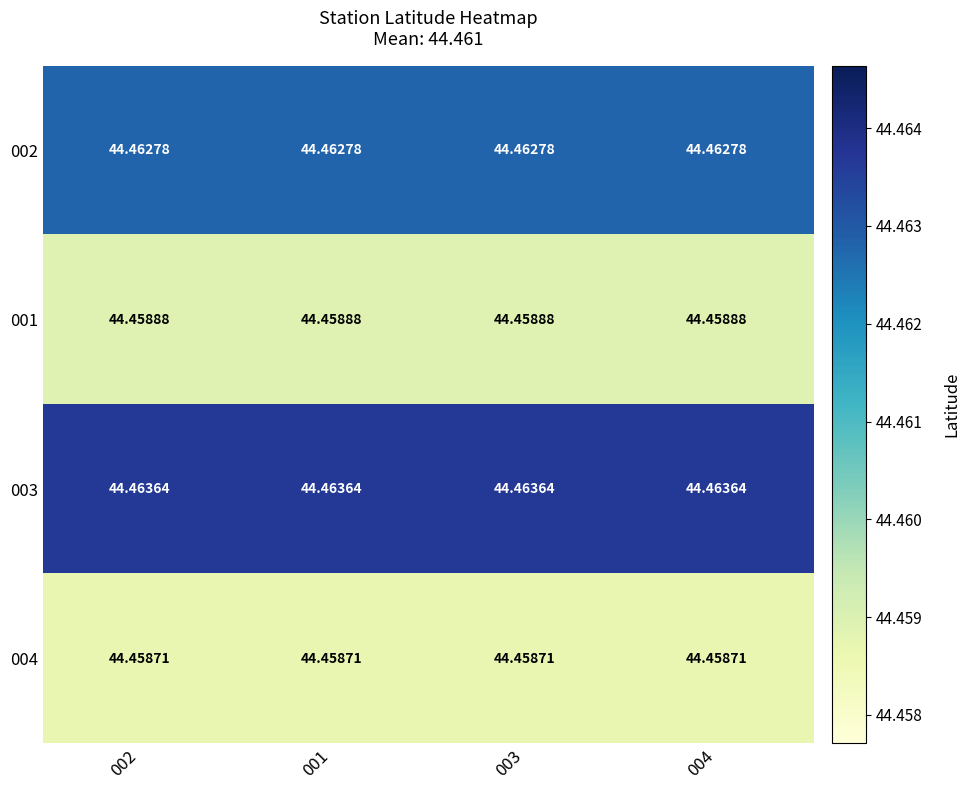

Is the value of 001 at 001 greater than the value of 003 at 003?

No